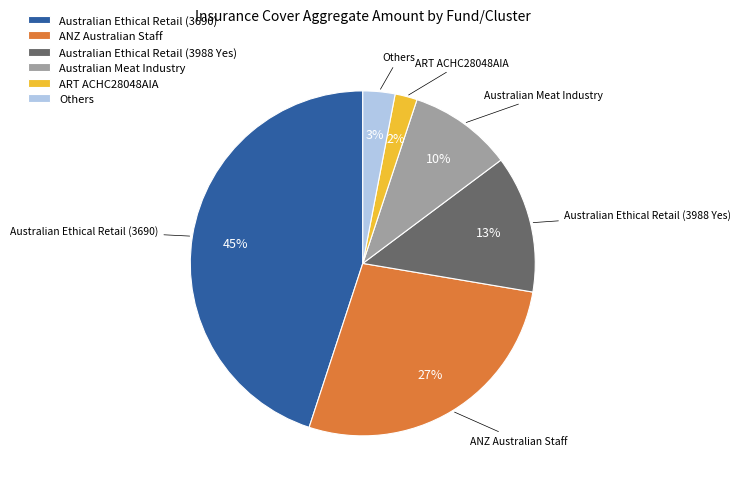

To the nearest percent, what is the combined percentage of ANZ Australian Staff and ART ACHC28048AIA?

29%